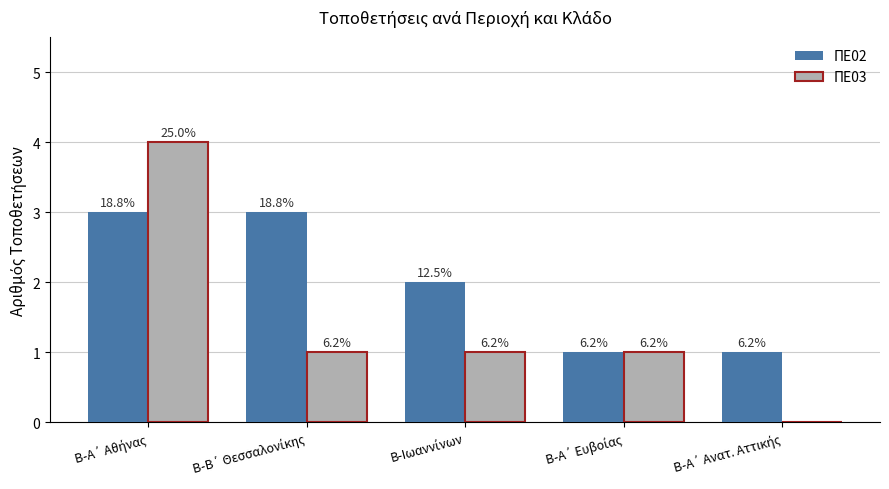

List the labels in order of ΠΕ03 value, smallest first.

Β-Α΄ Ανατ. Αττικής, Β-Β΄ Θεσσαλονίκης, Β-Ιωαννίνων, Β-Α΄ Ευβοίας, Β-Α΄ Αθήνας